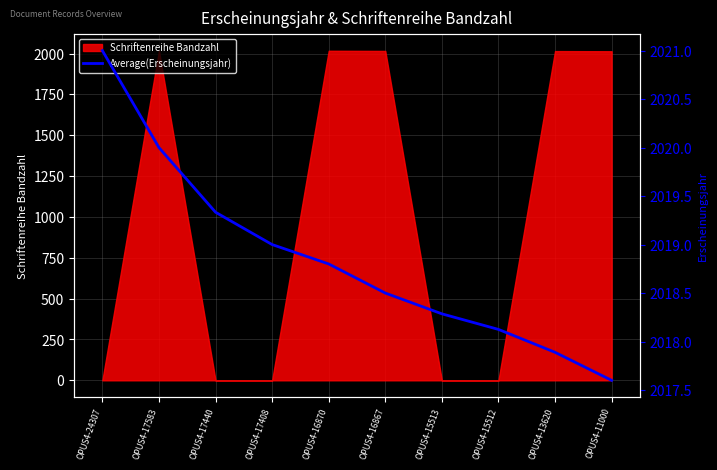

At which label does the data first exceed 2018?

OPUS4-24307